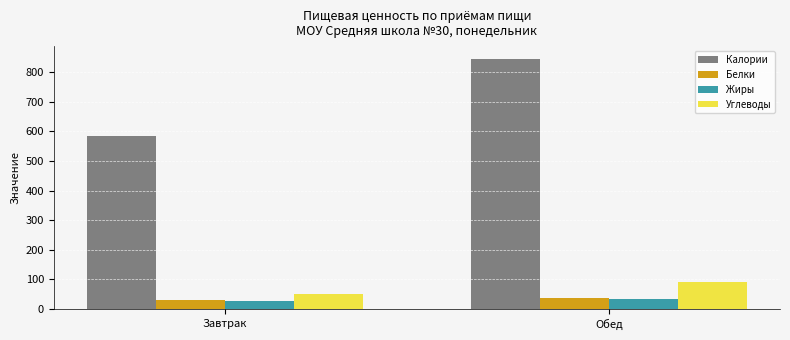

What are all the series names shown in the legend?

Калории, Белки, Жиры, Углеводы